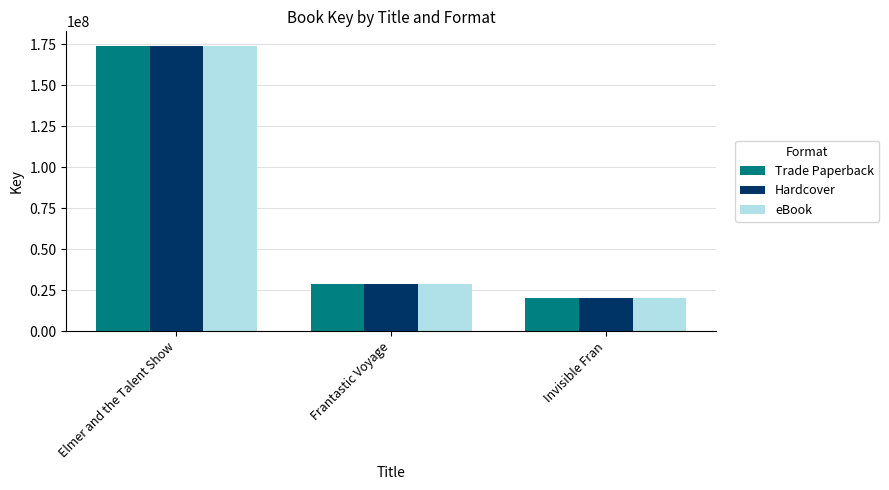

What is the label of the 1st bar from the left?

Elmer and the Talent Show